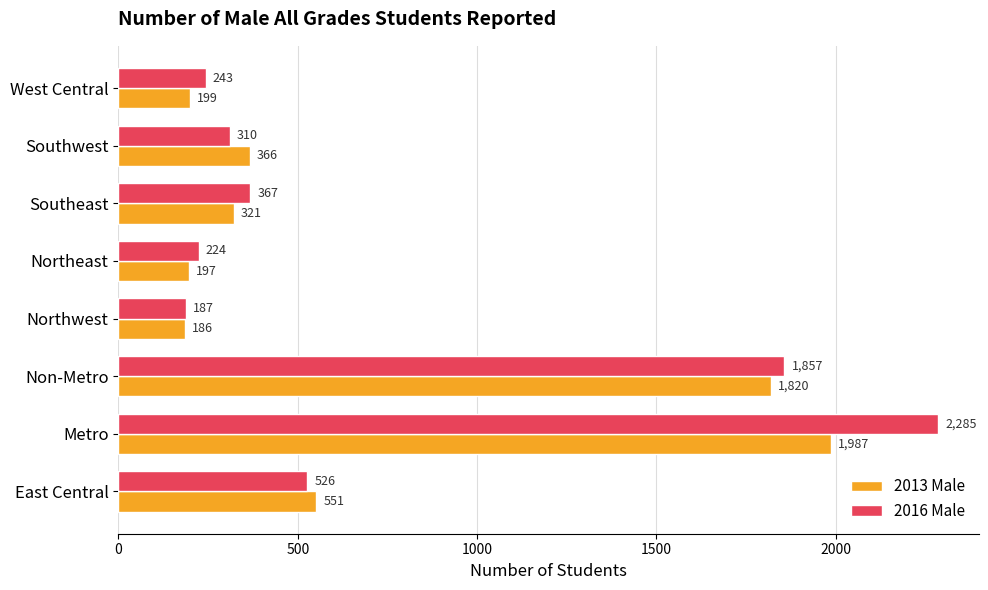

Read the 2016 Male value at West Central, to the nearest 10.

240